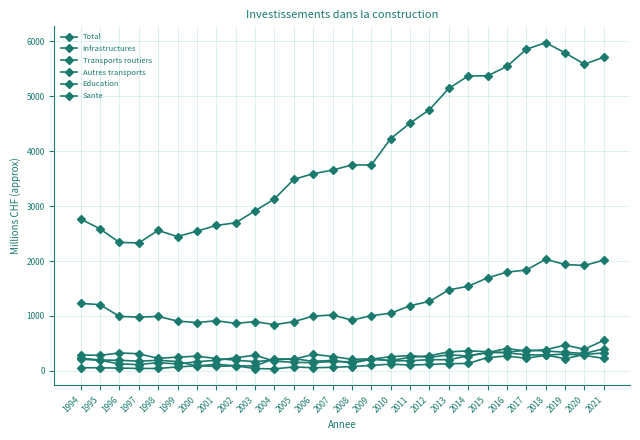

What is the lowest value of the Autres transports series?

89278